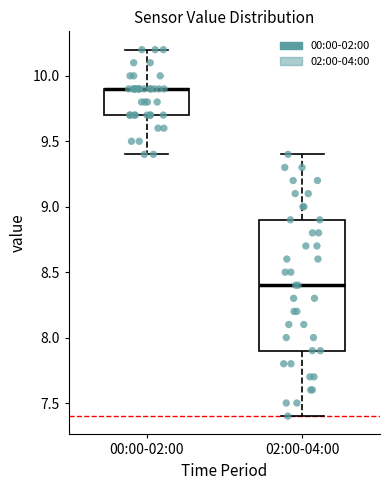

Reading left to right, transcribe this box plot: for each box, give where its median line is, the range the box spans, and where its two whiskers end, as read against the y-axis. The values are not printed on the chart, so give them approximately, as read against the axis.

00:00-02:00: median 9.9 (drawn on the box's upper edge), box 9.7 to 9.9, whiskers 9.4 to 10.2
02:00-04:00: median 8.4, box 7.9 to 8.9, whiskers 7.4 to 9.4